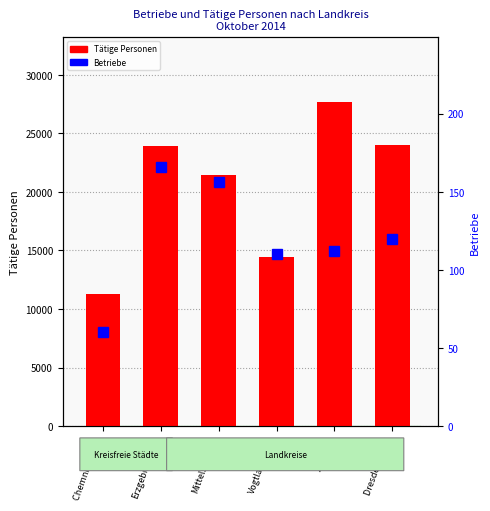

Reading left to right, list all the values displayed in this chart.

Tätige Personen: 11303	23883	21475	14419	27681	24007
Betriebe: 60	166	156	110	112	120